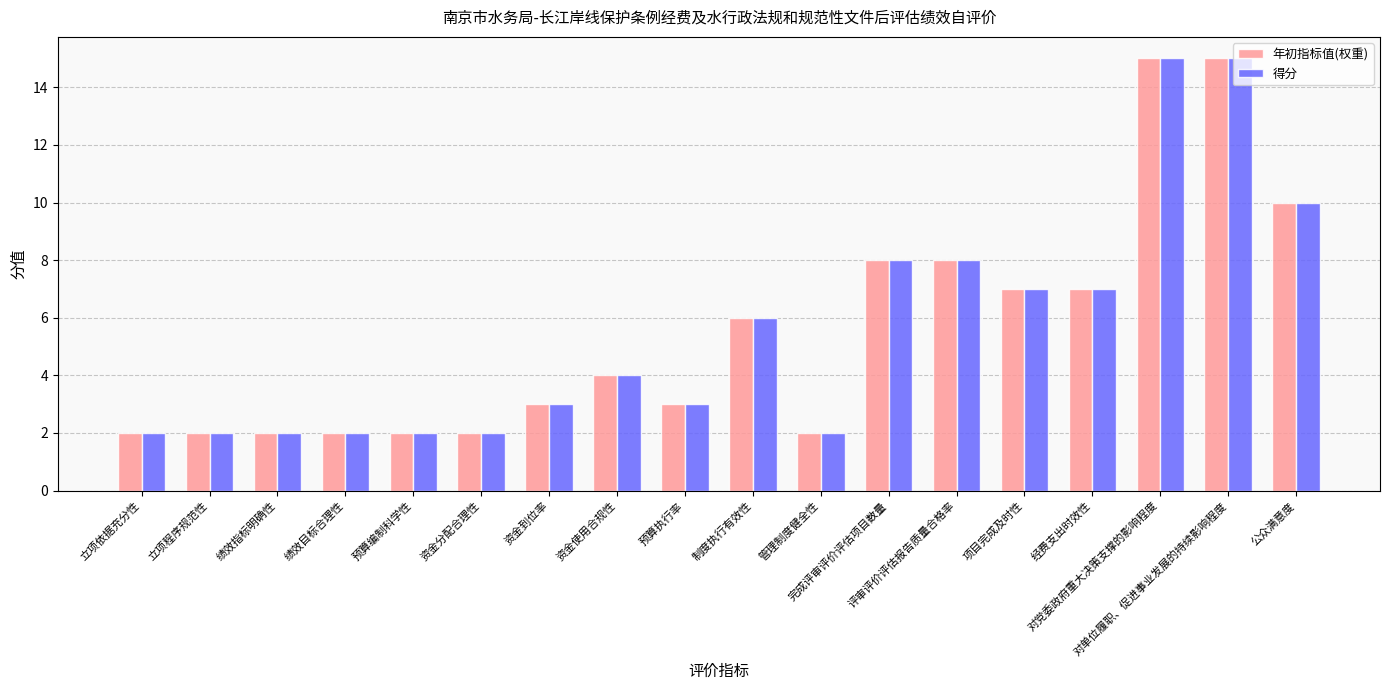

Is the value of 得分 at 立项程序规范性 greater than the value of 年初指标值(权重) at 完成评审评价评估项目数量?

No